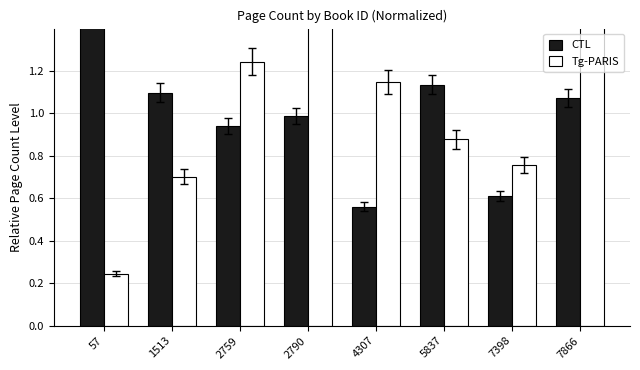

At which category does the chart reach its minimum across all series?

57